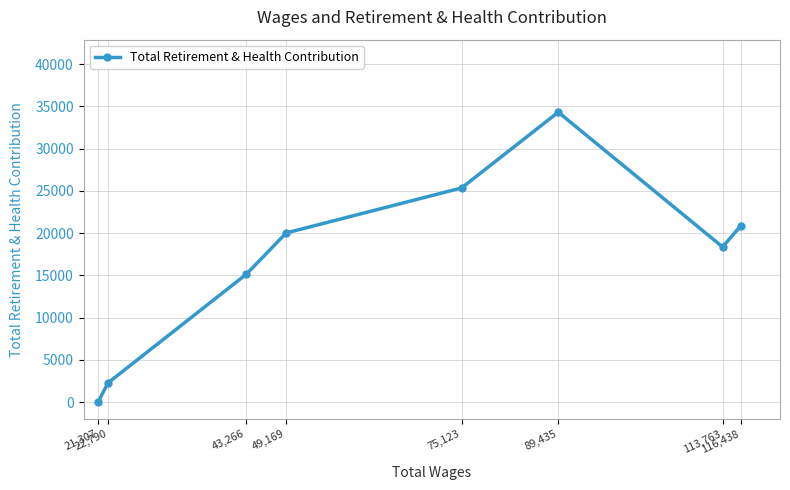

Between 21,307 and 43,266, which is larger?

43,266